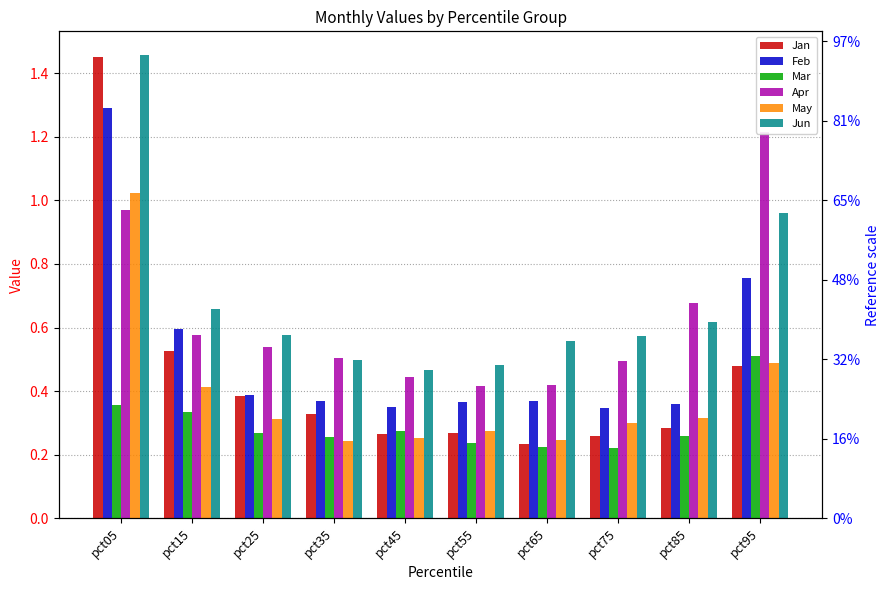

True or false: Mar has a value of 0.4 at pct35.

False